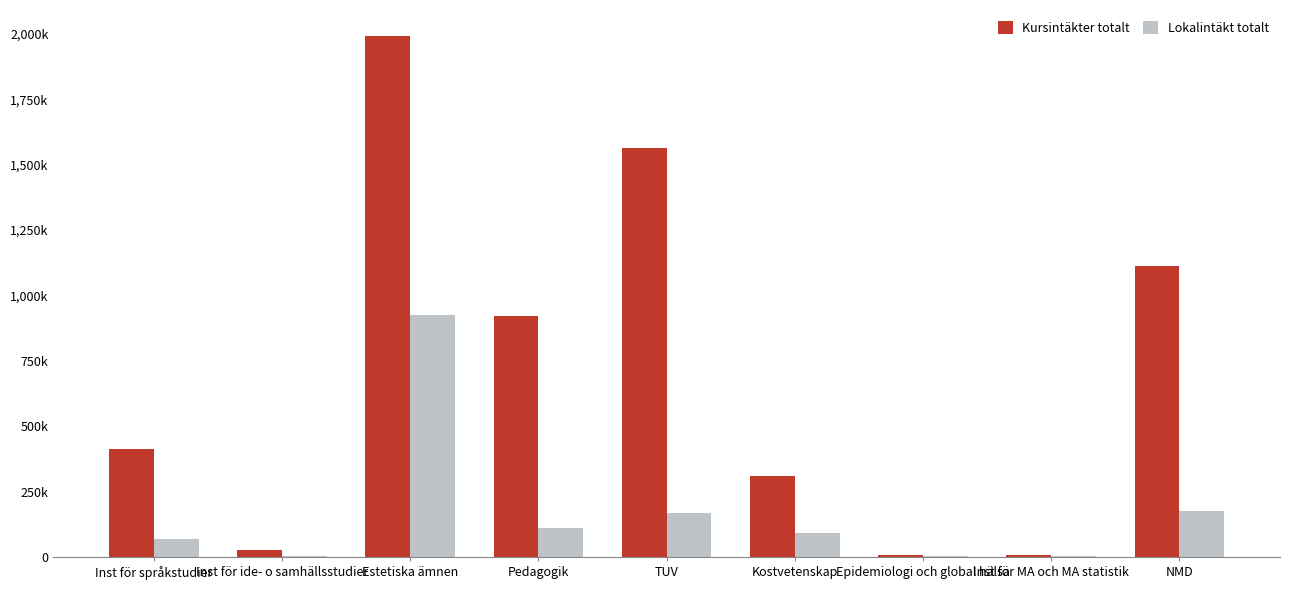

What is the difference between the highest and lowest values at Inst för ide- o samhällsstudier?

21954.0